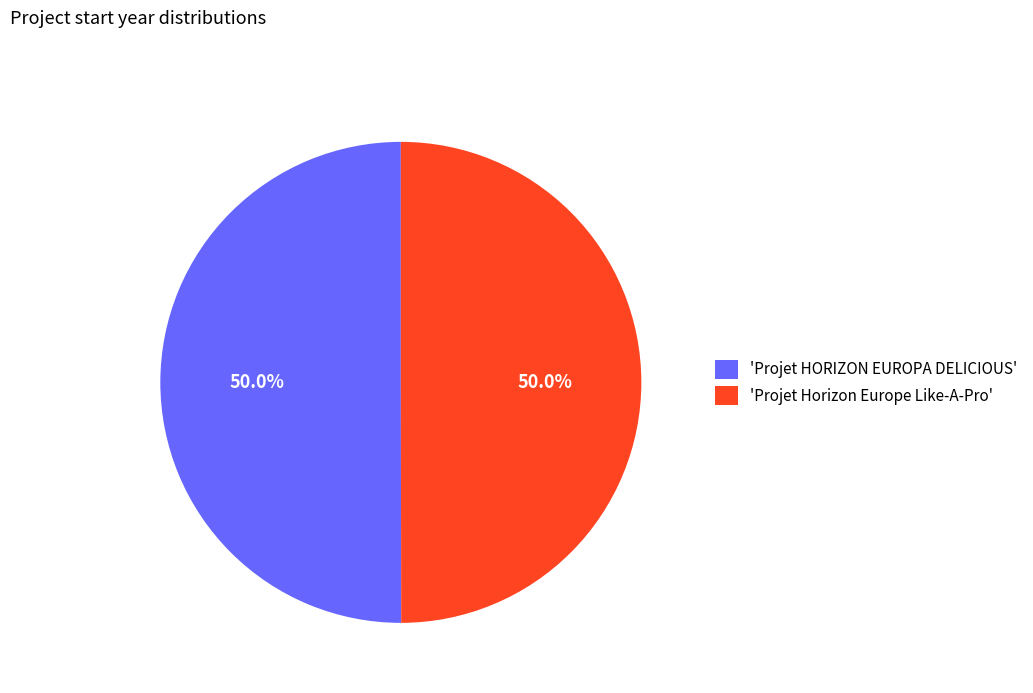

Combined, do 'Projet Horizon Europe Like-A-Pro' and 'Projet HORIZON EUROPA DELICIOUS' account for over 50%?

Yes